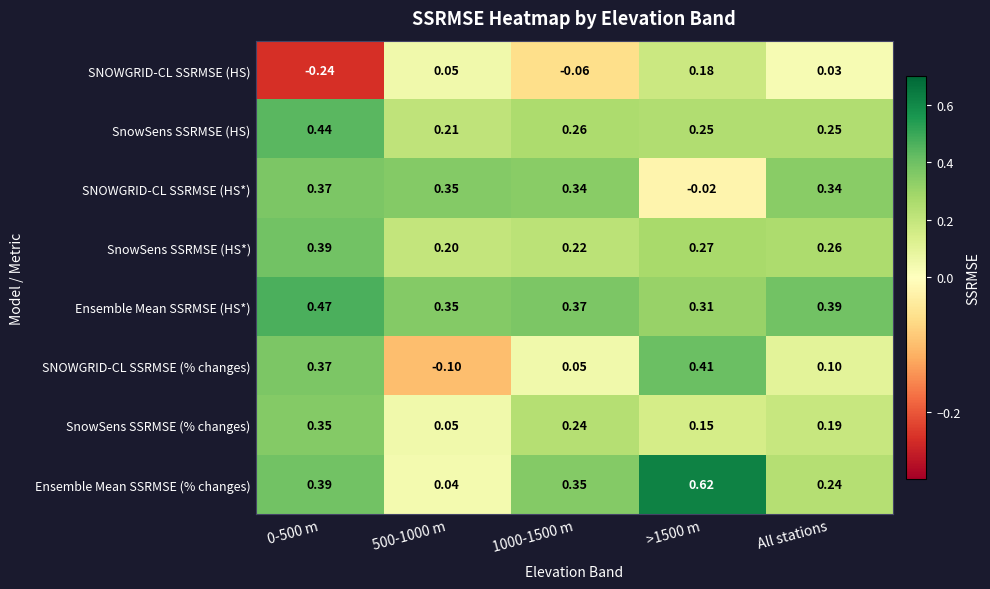

Which series has the widest spread of values?

Ensemble Mean SSRMSE (% changes)